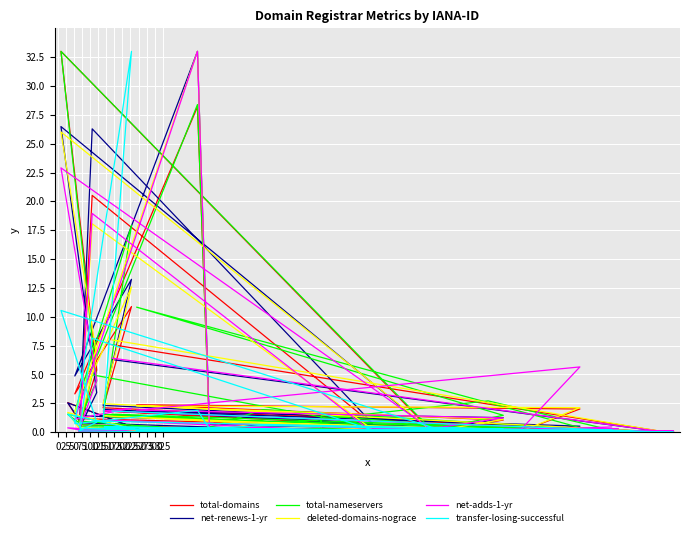

How many values in total-nameservers are above zero?

33